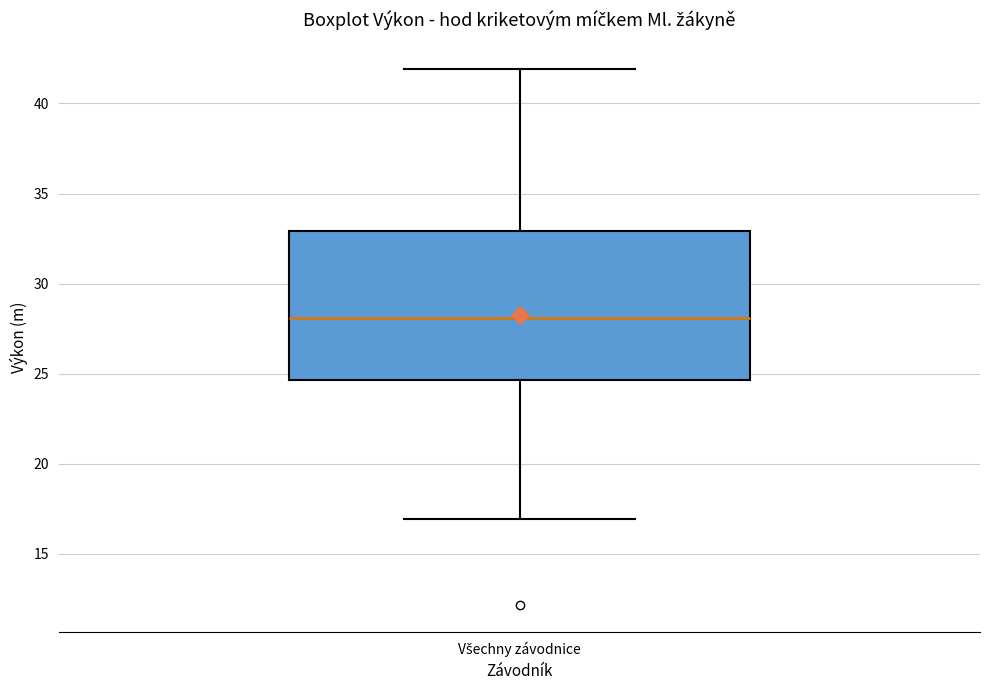

Where is the upper edge of the box for Všechny závodnice on the y-axis? The values are not printed on the chart, so give them approximately, as read against the axis.

33.0